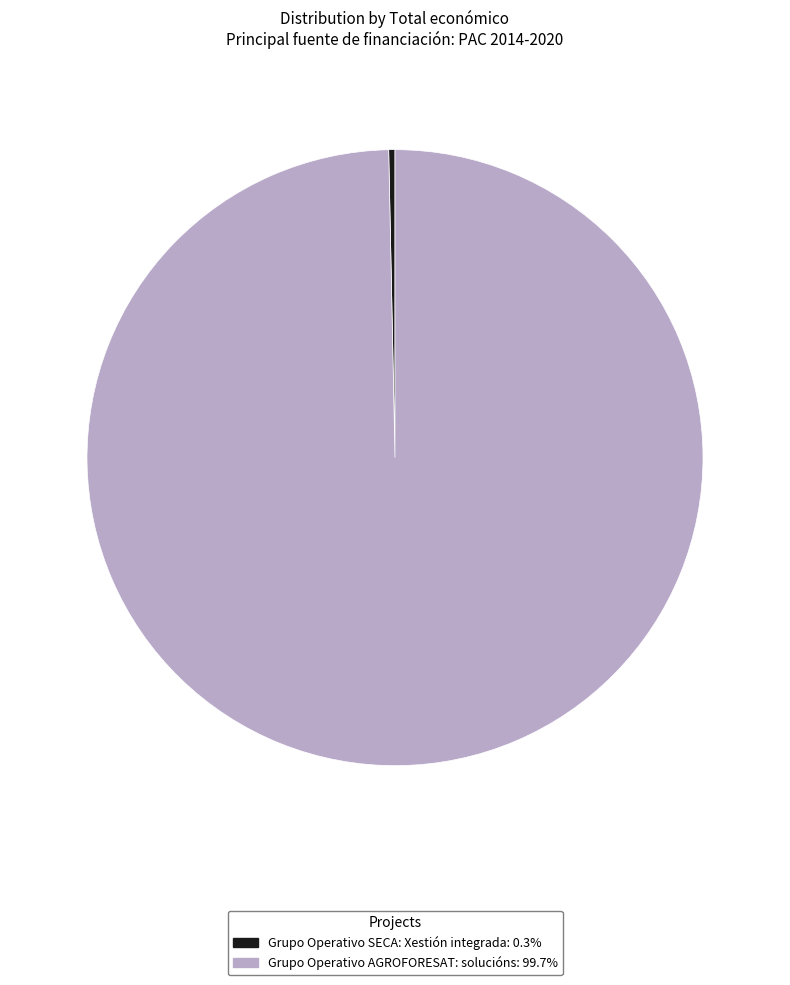

What is the ratio of the value at Grupo Operativo AGROFORESAT: solucións to the value at Grupo Operativo SECA: Xestión integrada?

305.2